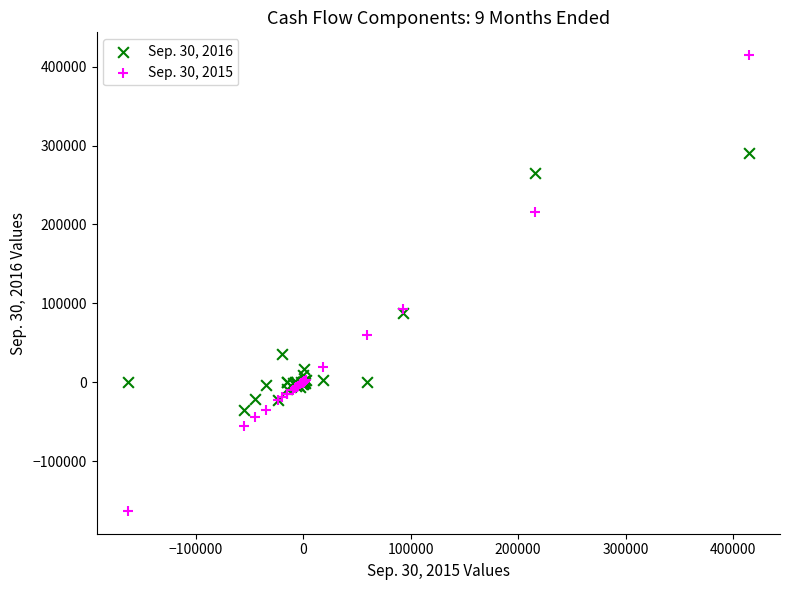

What is the X range (max minus min) for the scatter plot?

577812